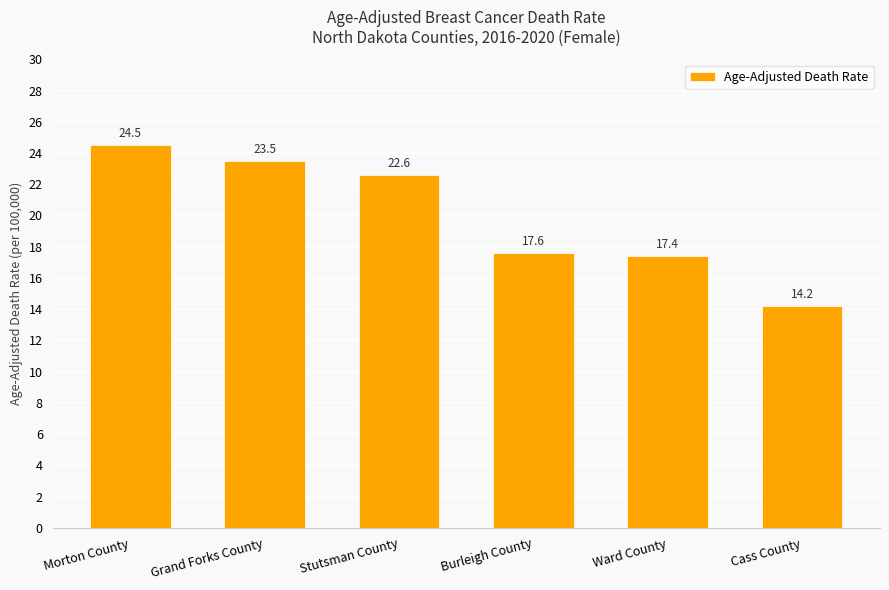

True or false: the data shows 17.4 at Ward County.

True